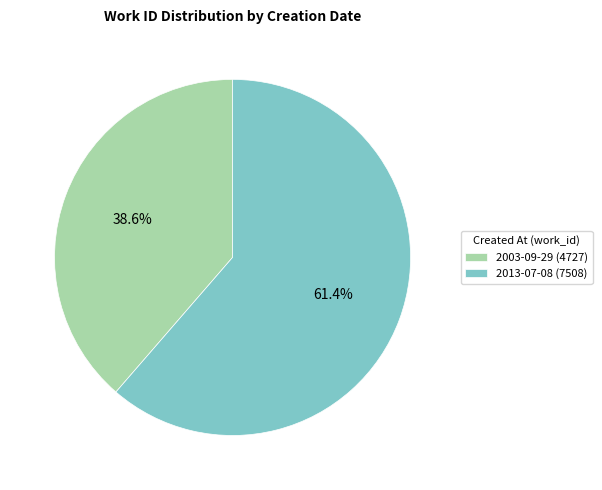

Which slice represents more than half of the pie?

2013-07-08